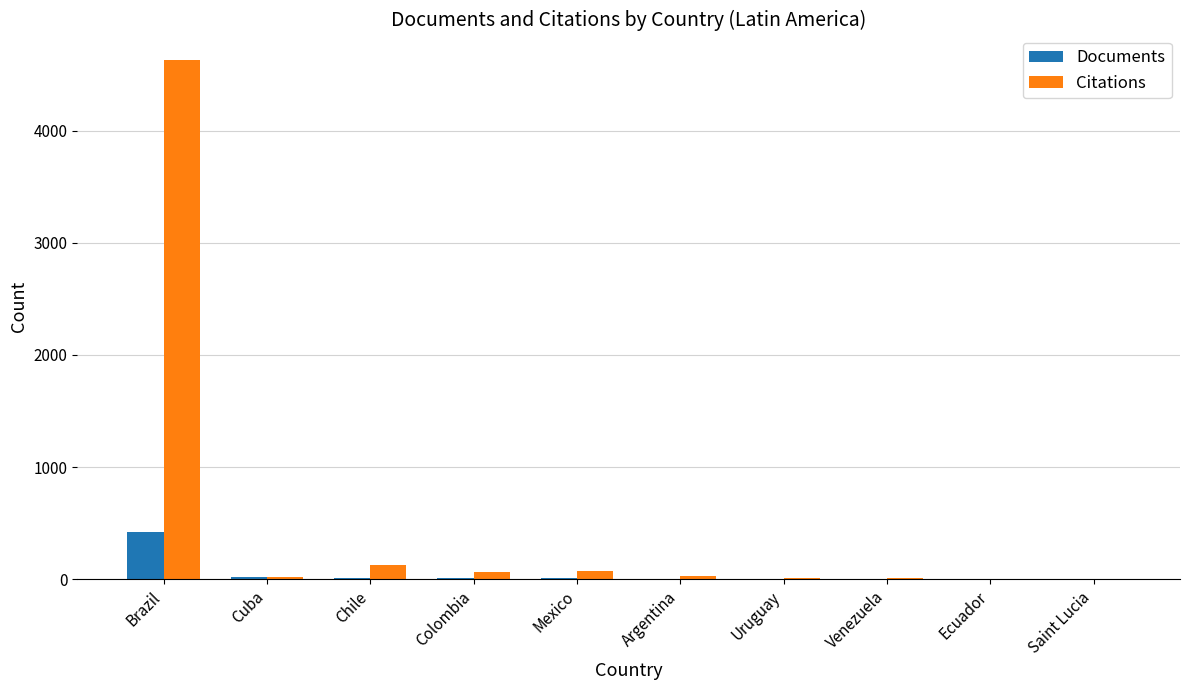

Where is Citations nearest to the value 2313?

Chile